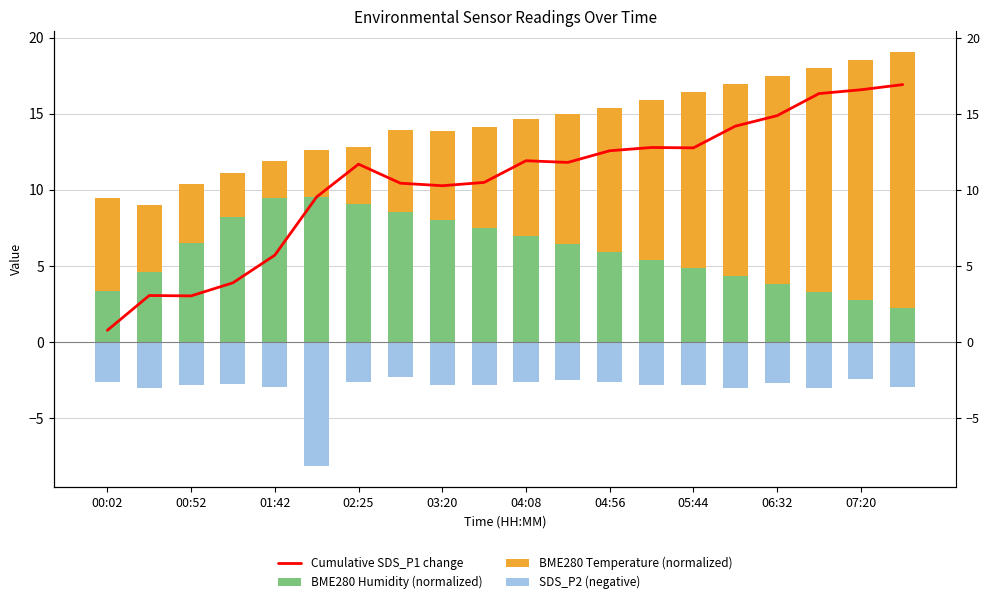

How many data points does each series have?

20